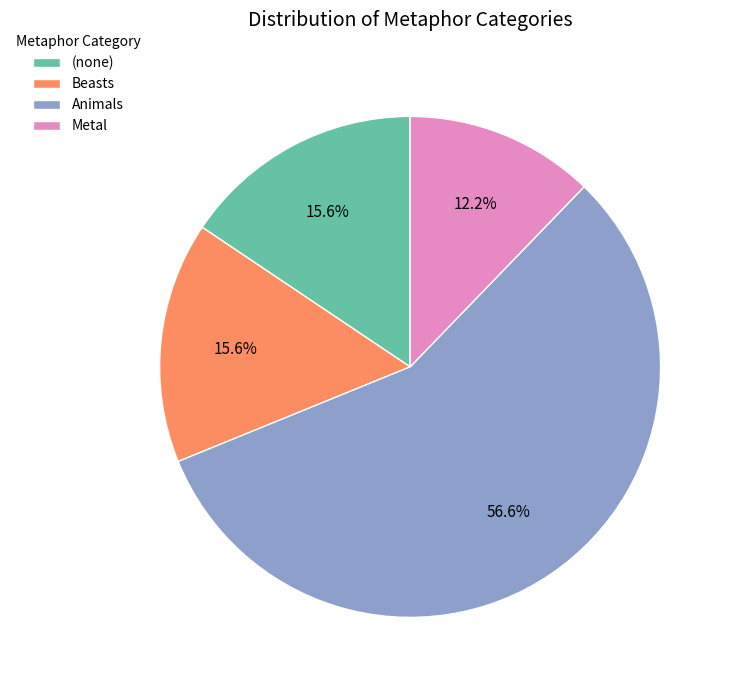

What is the largest slice in the pie chart?

Animals